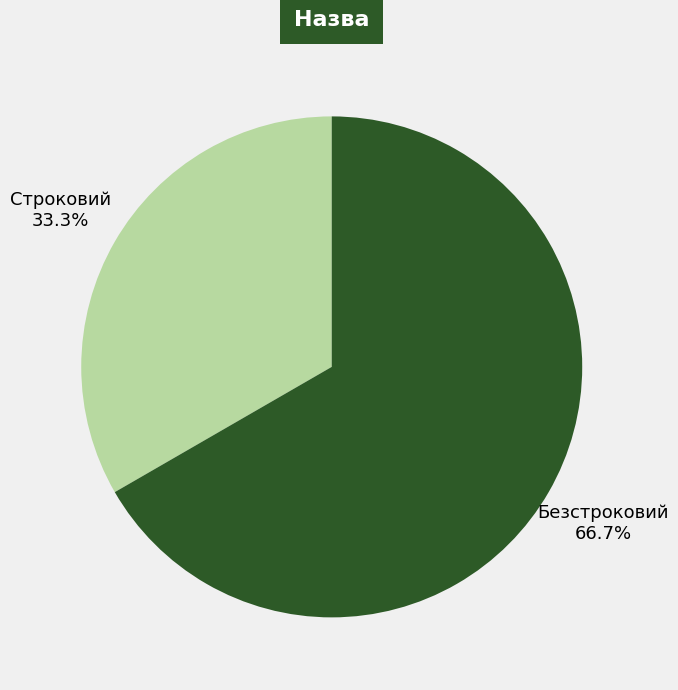

Is it true that Строковий is 21% of the pie?

False